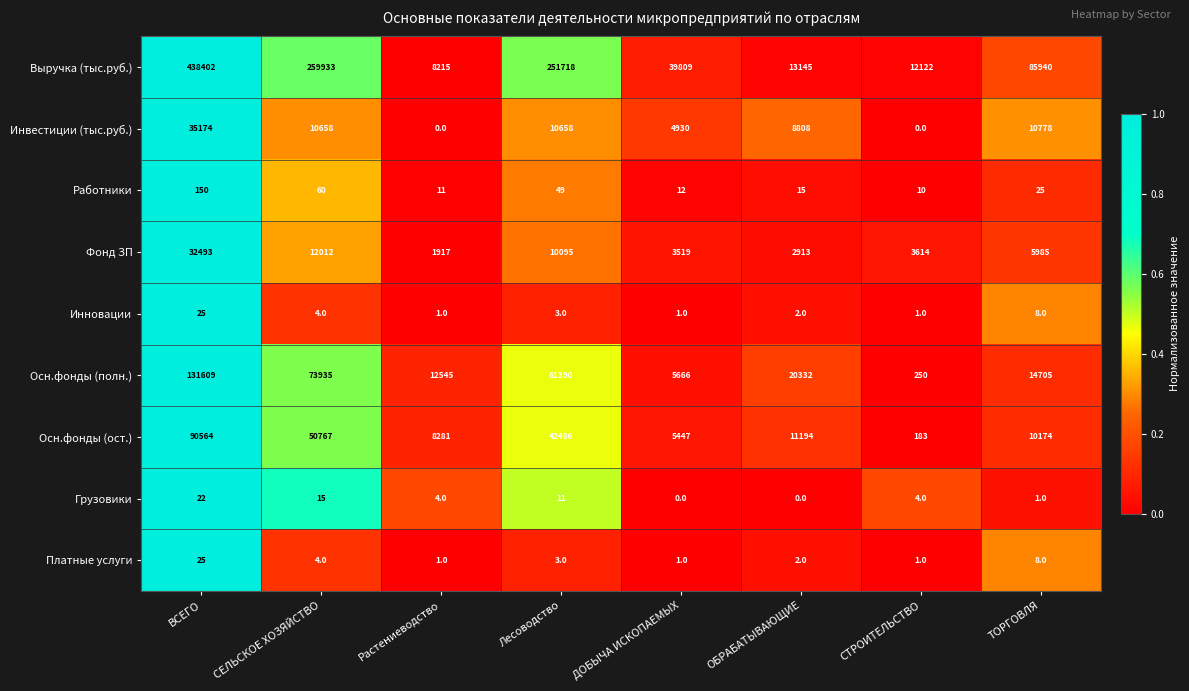

How many categories are shown in the chart?

8